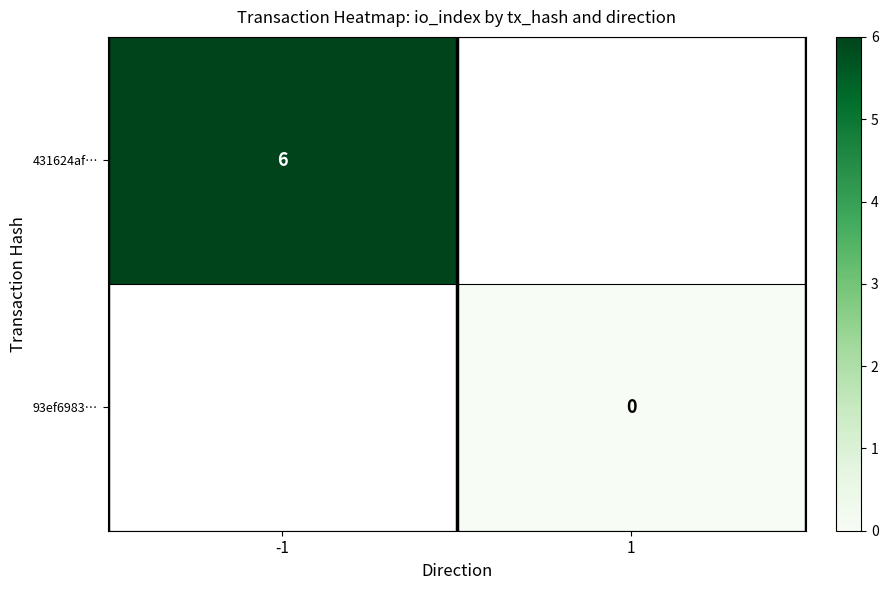

The 431624af… series shows 1 at -1. True or false?

False